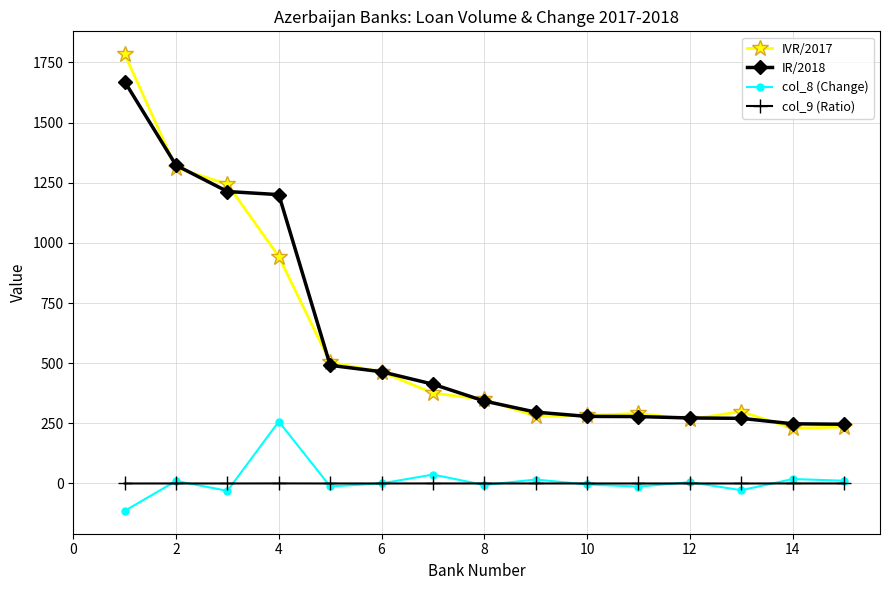

What is the value of the IR/2018 point at the 9th from the left?

296.5